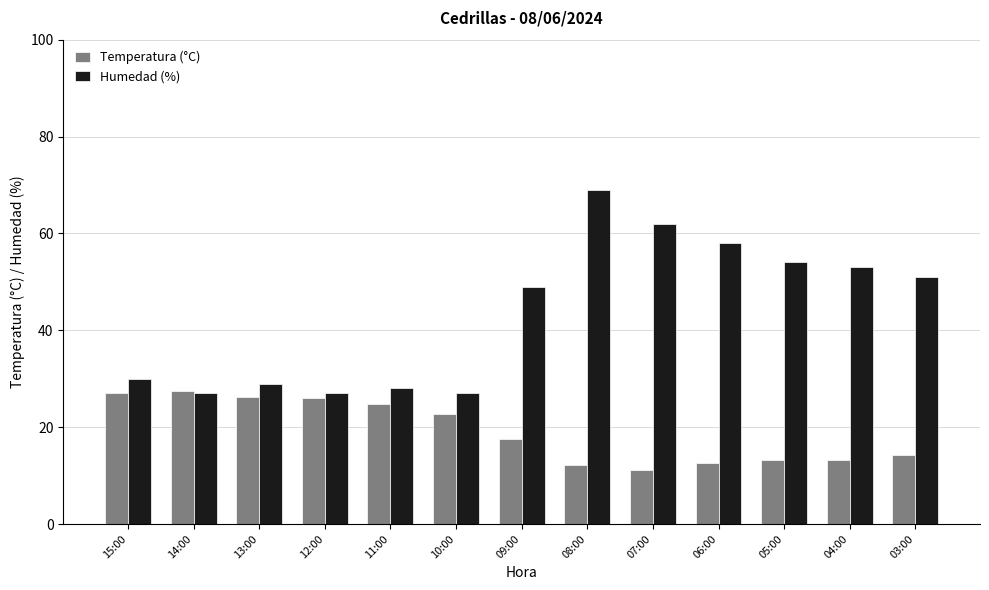

Which series has the widest spread of values?

Humedad (%)